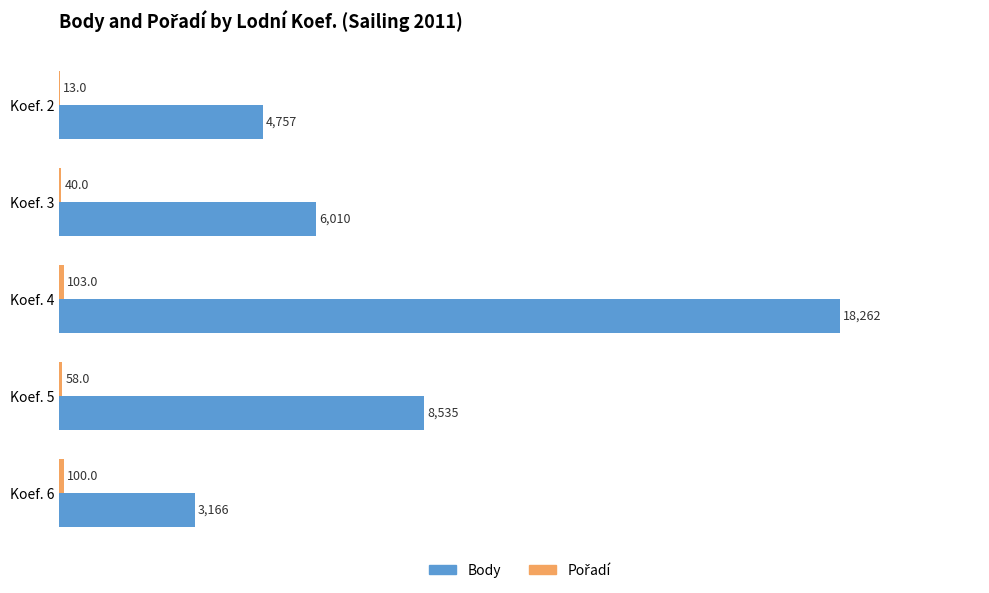

True or false: Body has a value of 8535 at Koef. 5.

True